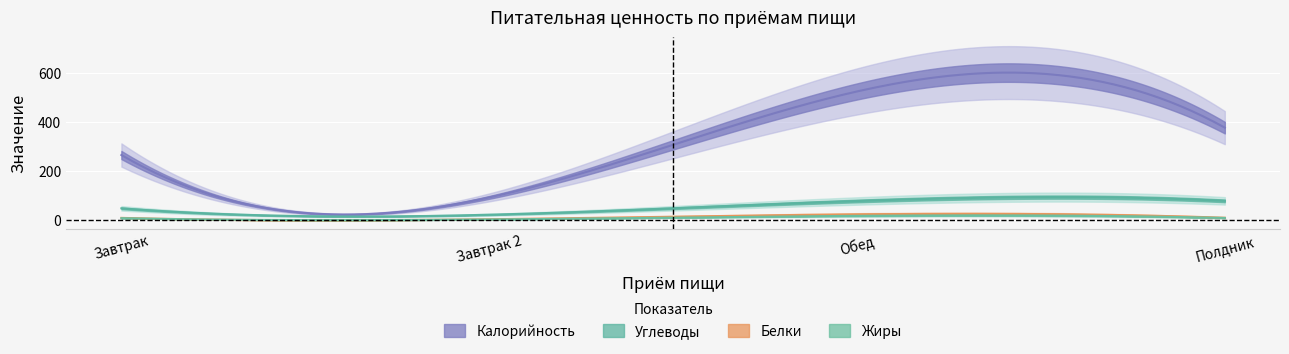

What is the label of the 4th point from the left?

Полдник